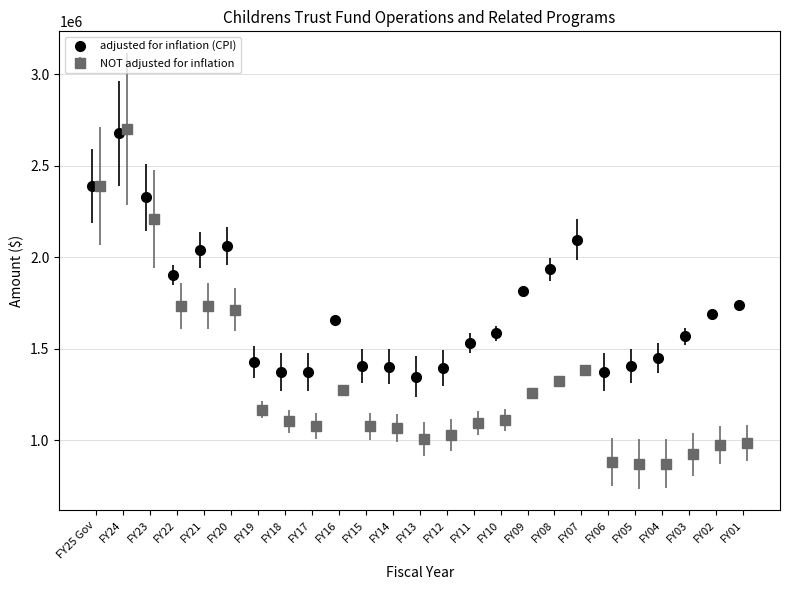

The adjusted for inflation (CPI) series shows 476297 at FY18. True or false?

False